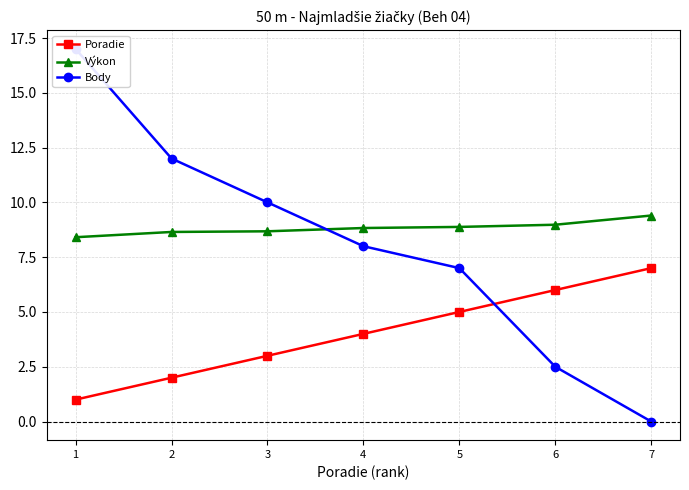

What are all the series names shown in the legend?

Poradie, Výkon, Body